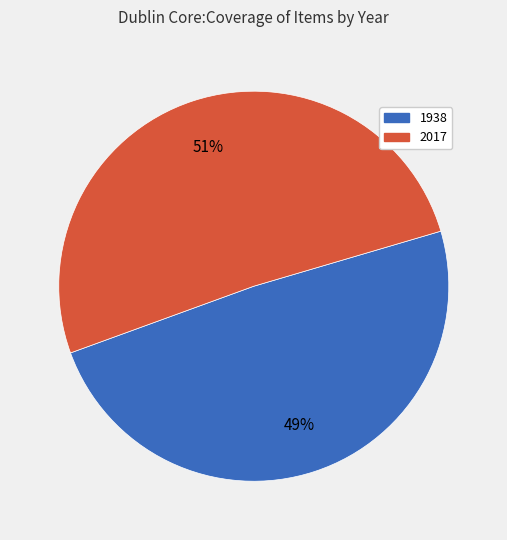

Do 1938 and 2017 together represent more than half of the pie?

Yes